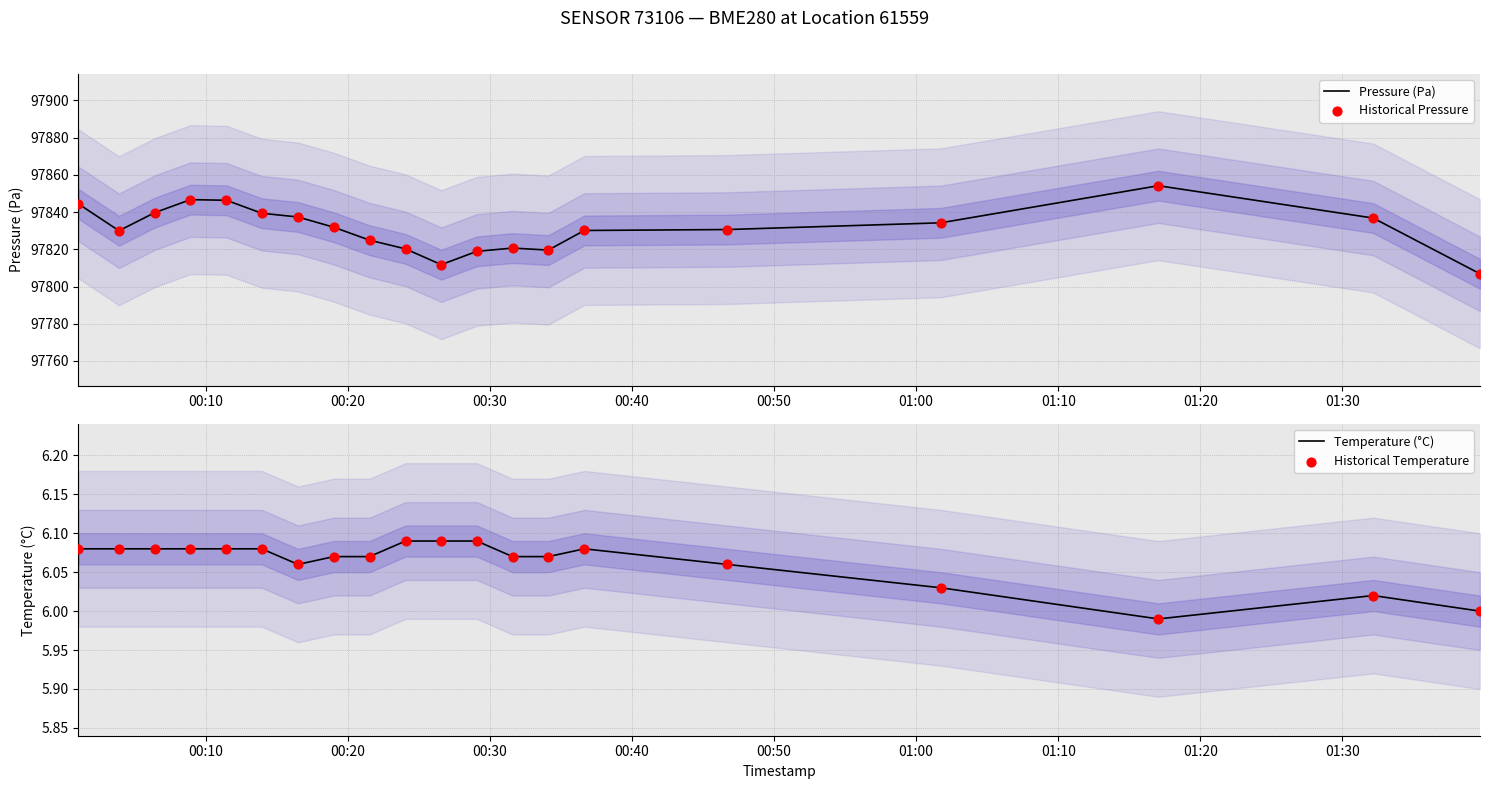

What is the total value across all series at 00:10?

195700.9